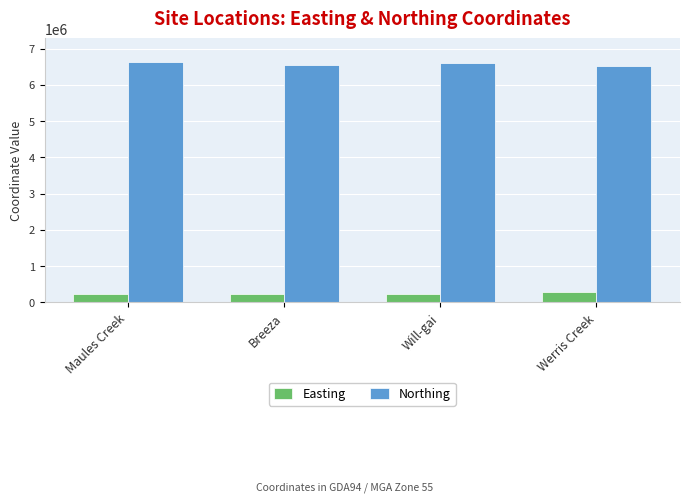

List the series in order of their peak value, highest first.

Northing, Easting